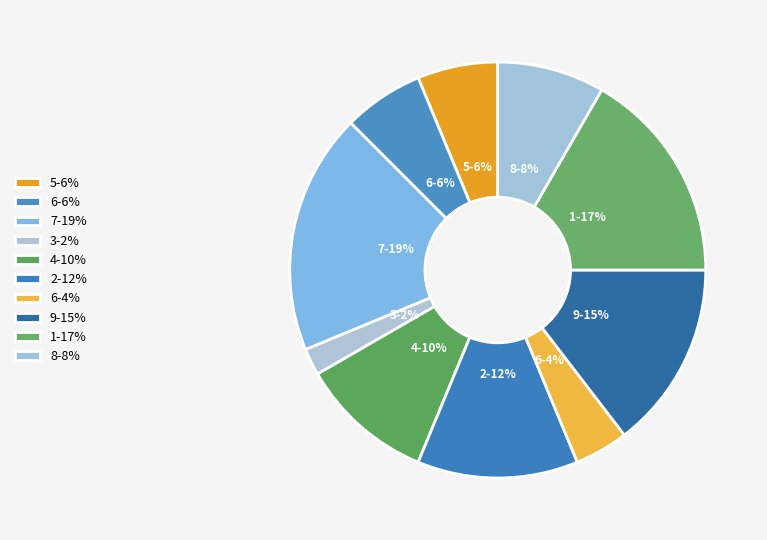

Does any single category account for the majority?

No